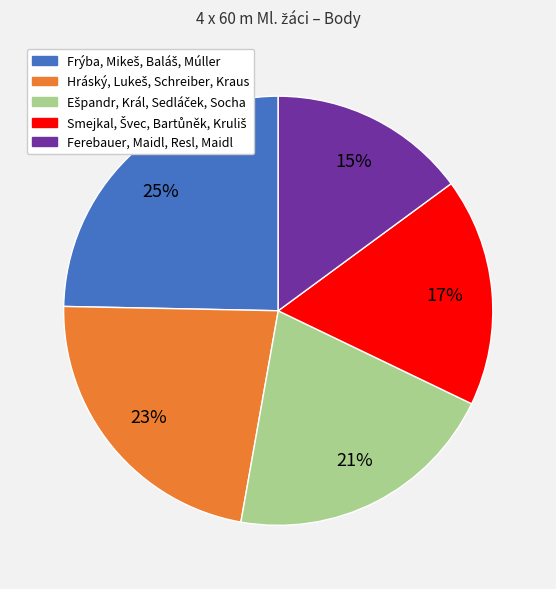

The Ferebauer, Maidl, Resl, Maidl slice represents 4% of the pie. True or false?

False